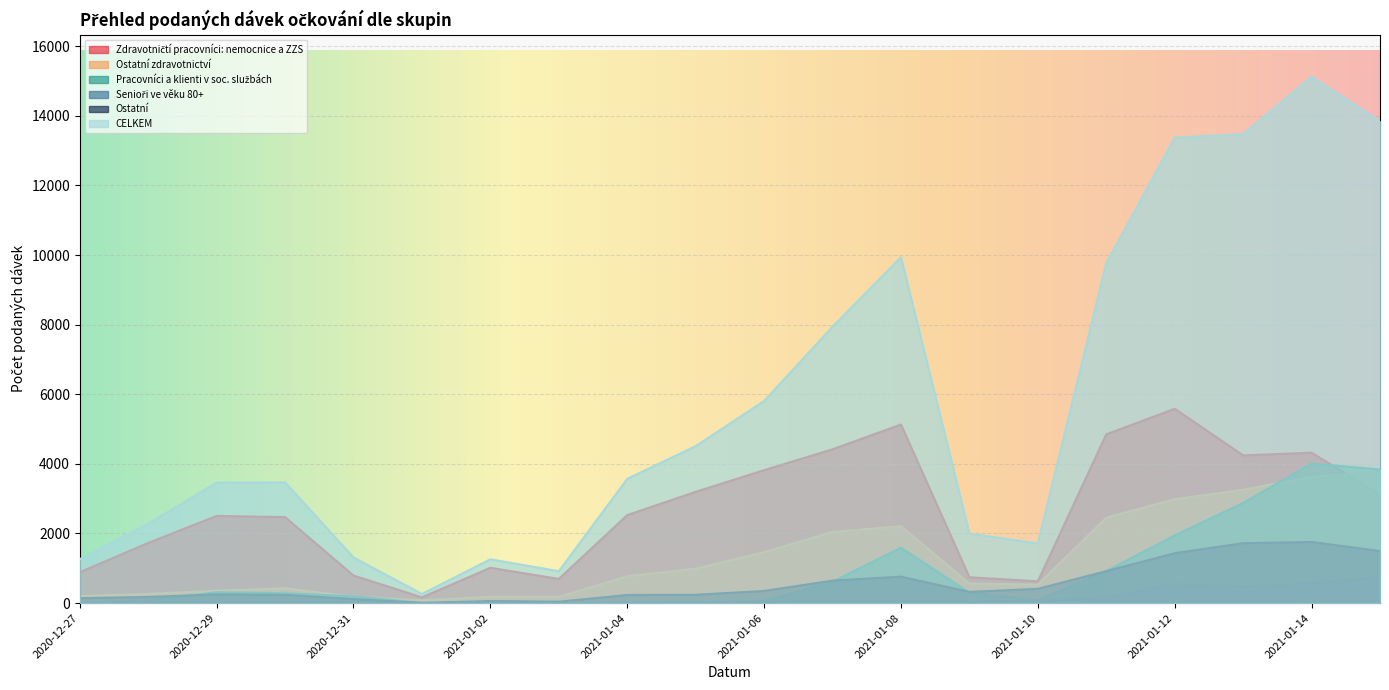

Which category has the lowest value across all series?

2021-01-02